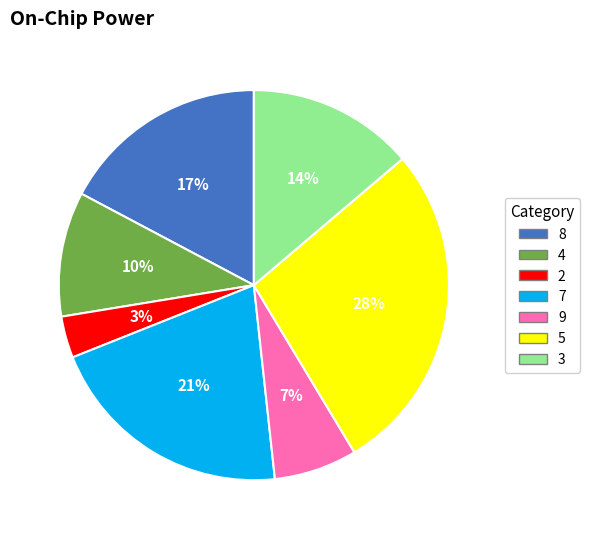

The 5 slice represents 39% of the pie. True or false?

False